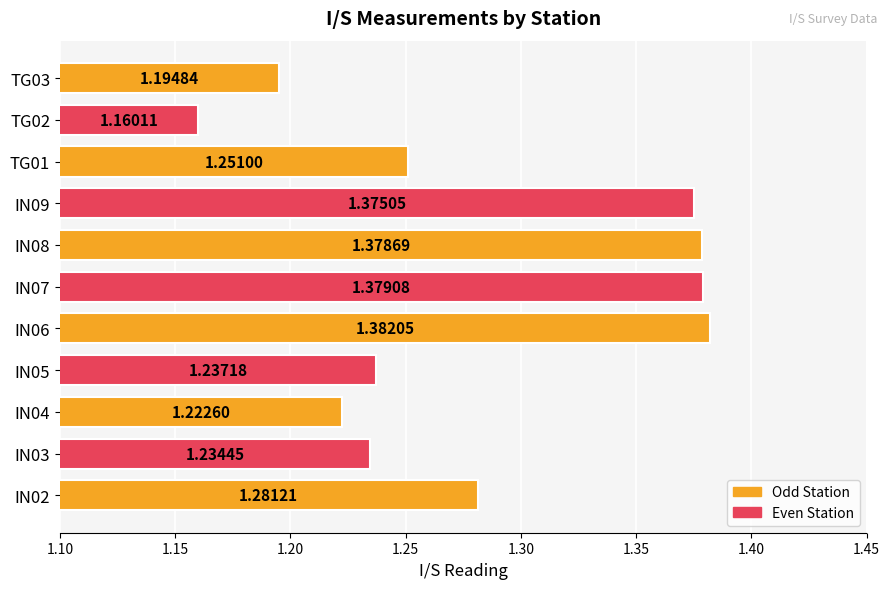

List the labels in order of value, smallest first.

TG02, TG03, IN04, IN03, IN05, TG01, IN02, IN09, IN08, IN07, IN06